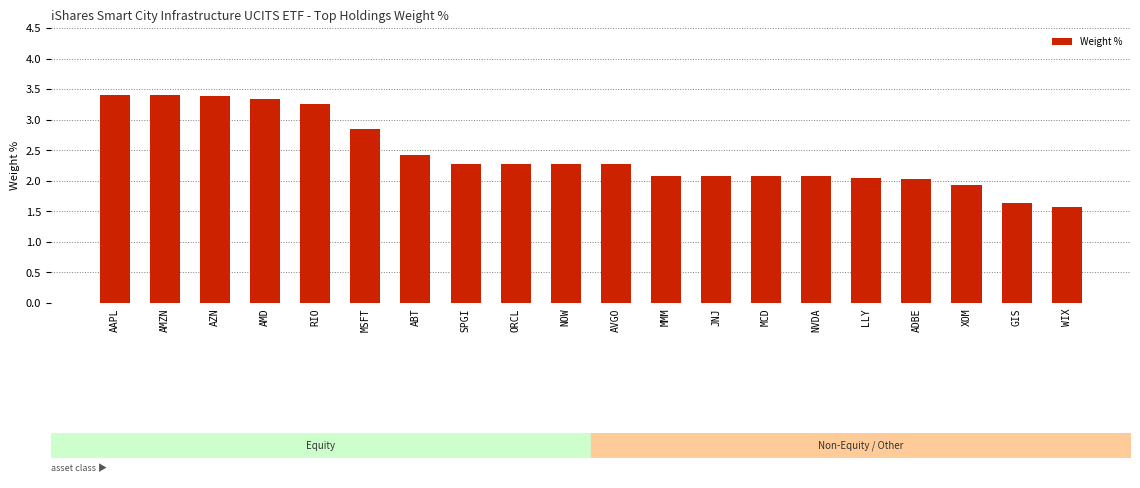

Is it true that the value at WIX is 1.6?

True